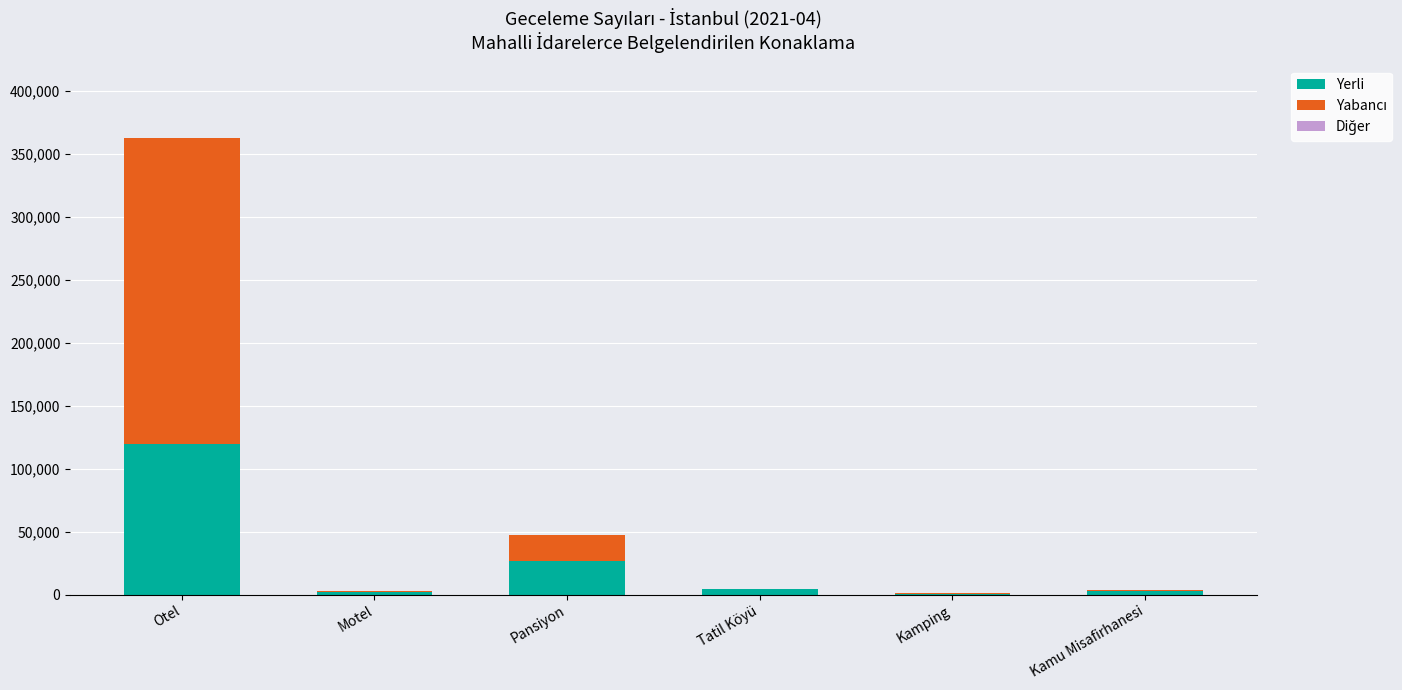

What is the highest value of the Yerli series?

119914